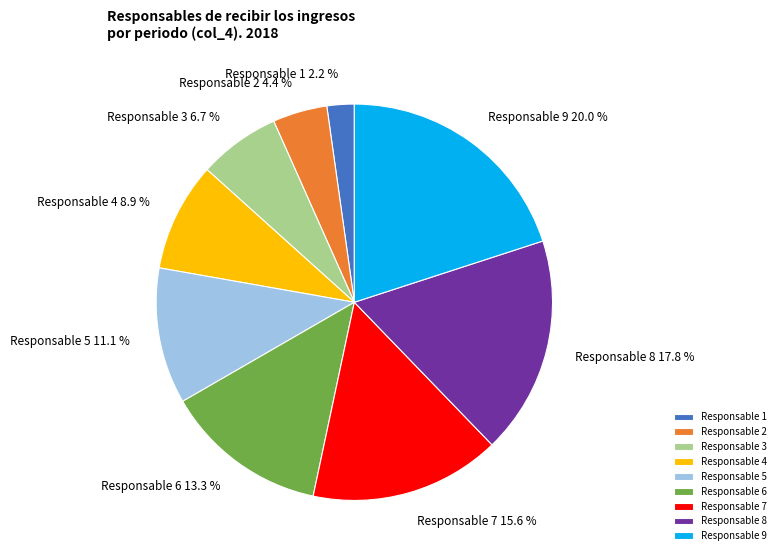

Which has a higher value, Responsable 9 or Responsable 5?

Responsable 9